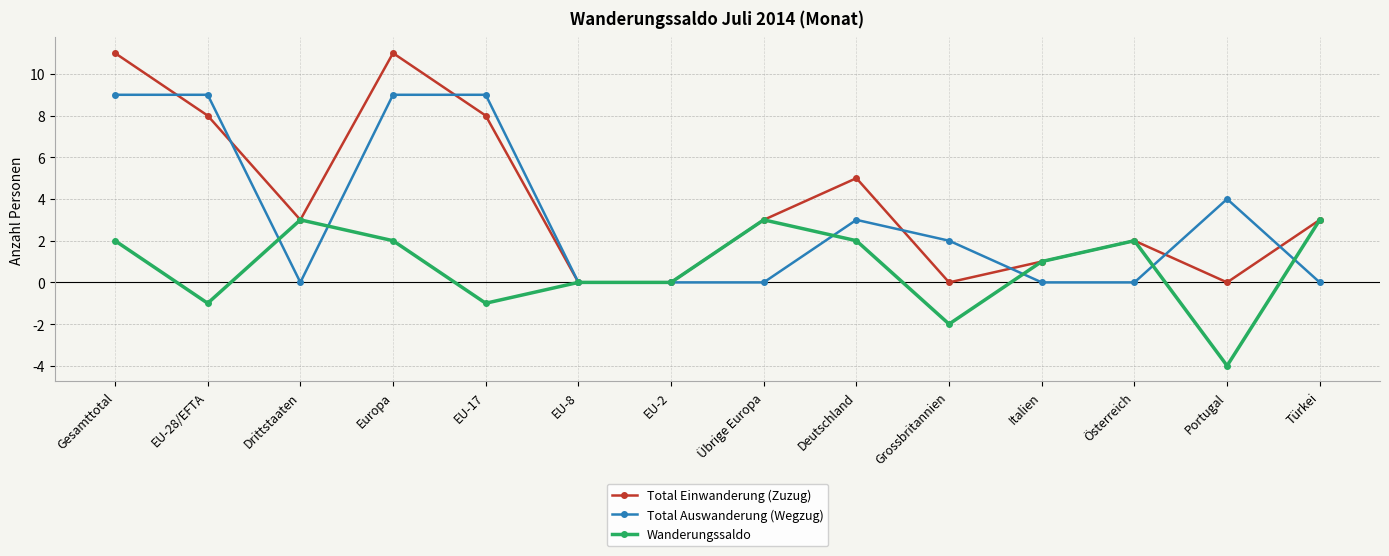

Does the chart display data point markers on the line(s)?

Yes